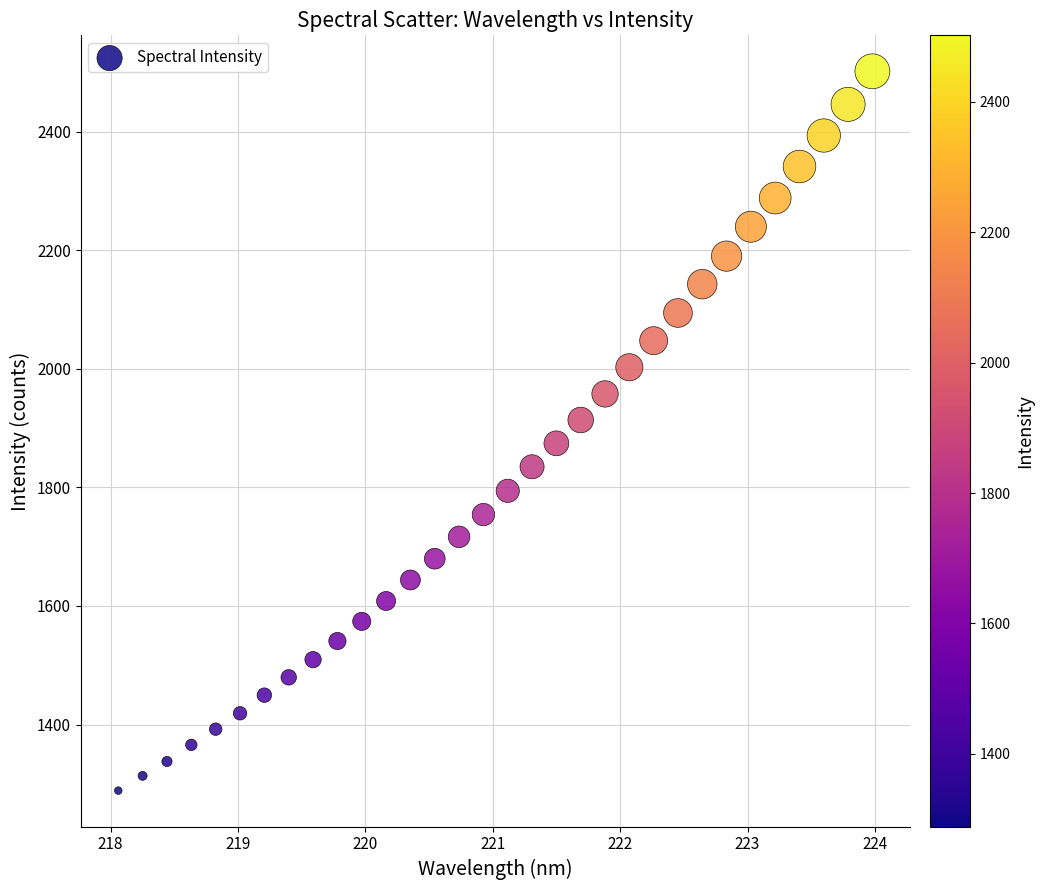

What is the range of X values (max minus min)?

5.9